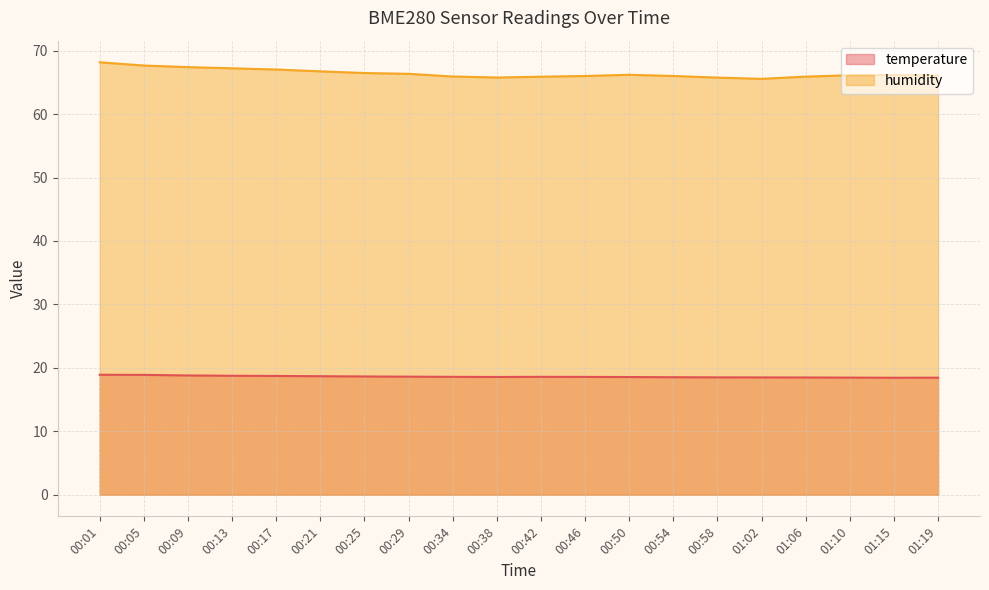

How many series are shown in this chart?

2